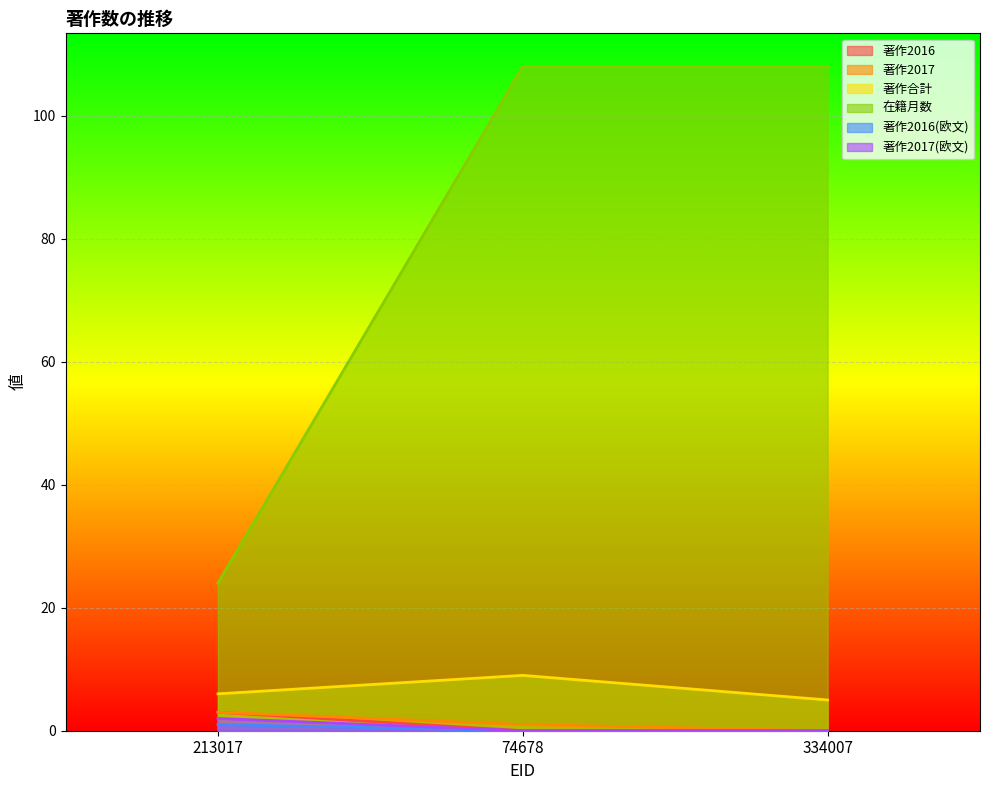

What value does the 在籍月数 series have at 334007, to the nearest 10?

110